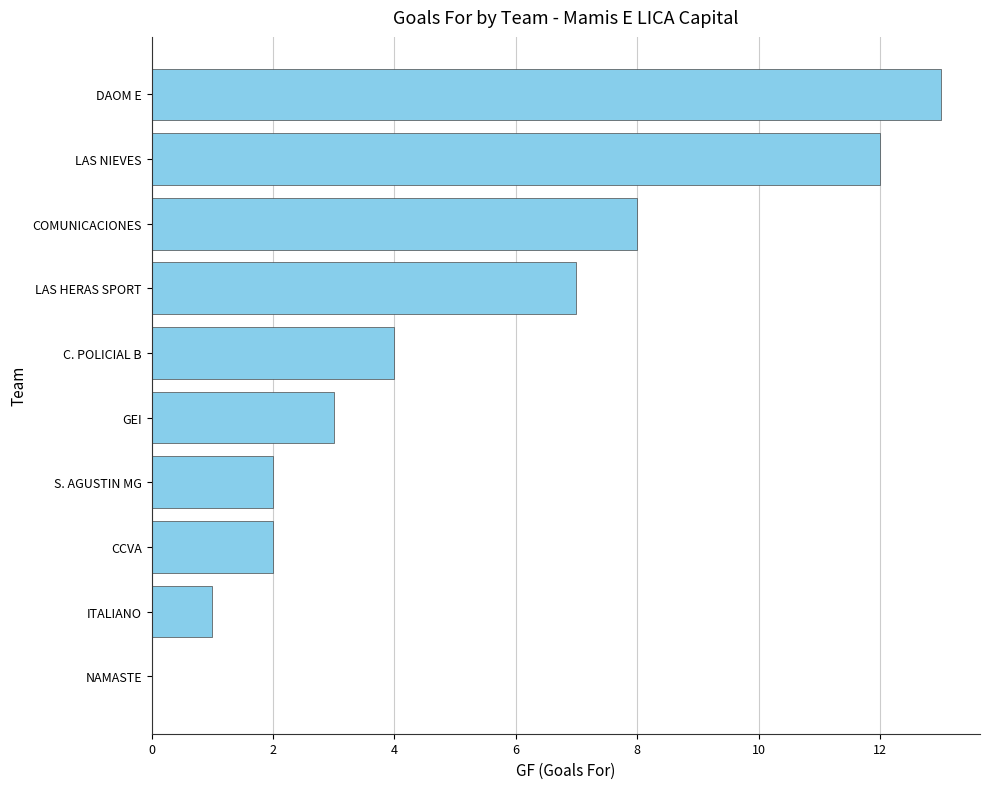

The chart shows a value of 2 at S. AGUSTIN MG. True or false?

True